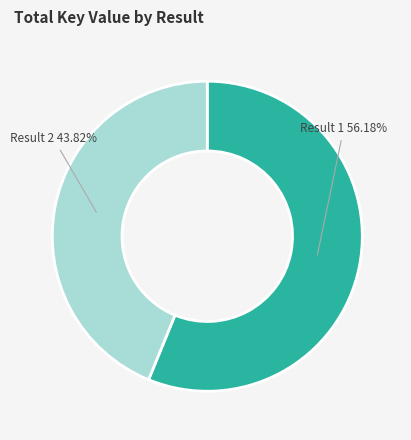

What is the smallest slice in the pie chart?

Result 2 43.82%